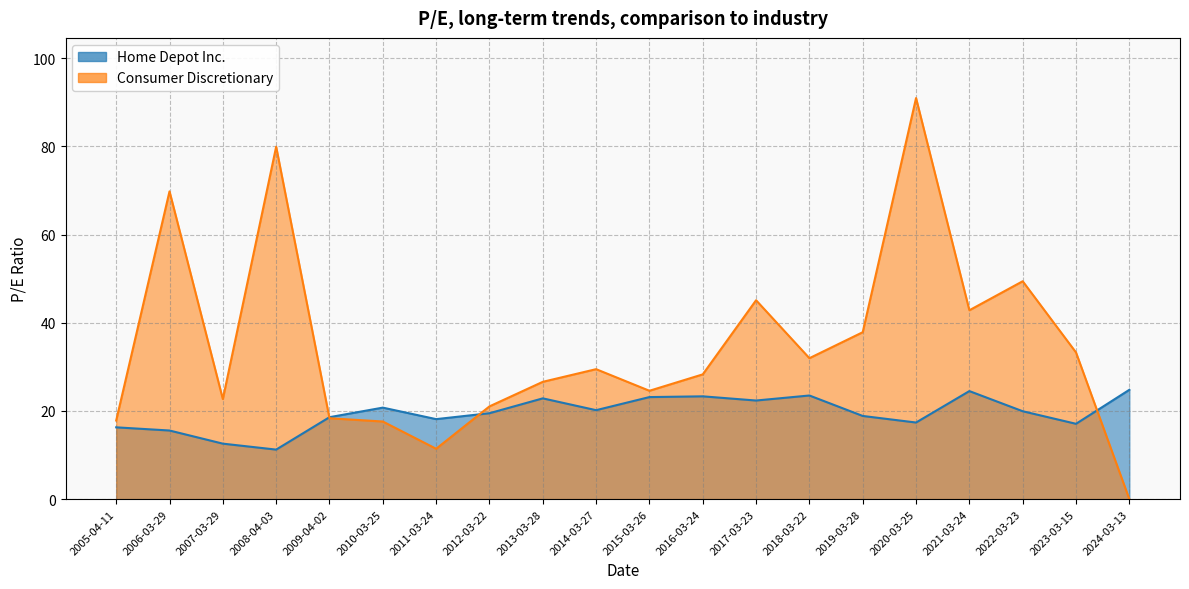

Between 2007-03-29 and 2015-03-26, which is larger?

2015-03-26